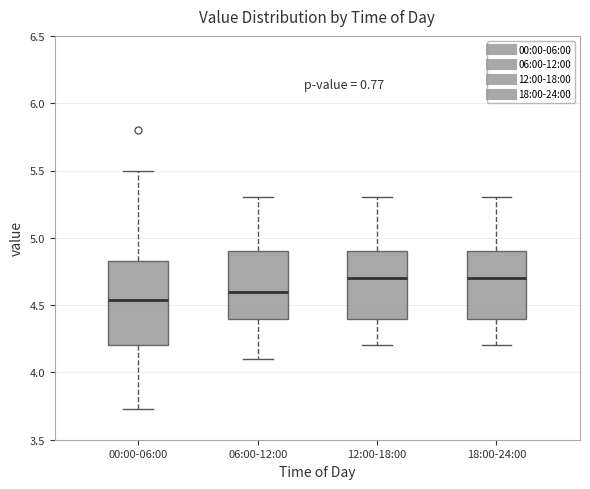

Which box is the tallest, from its lower edge to its upper edge?

00:00-06:00